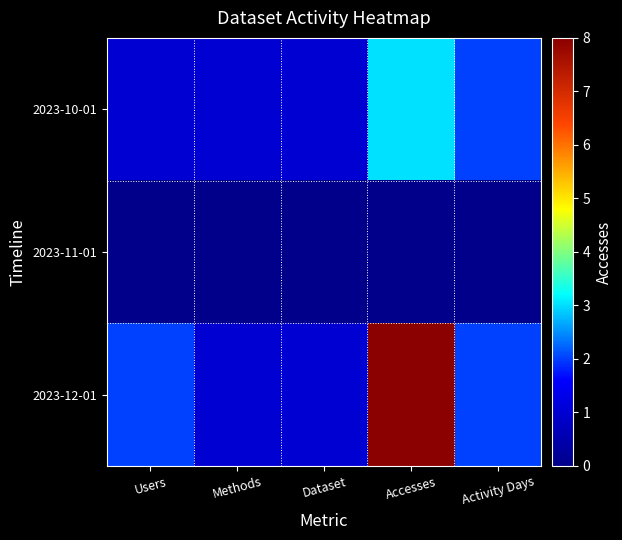

Which series changed the most between Users and Methods?

2023-12-01